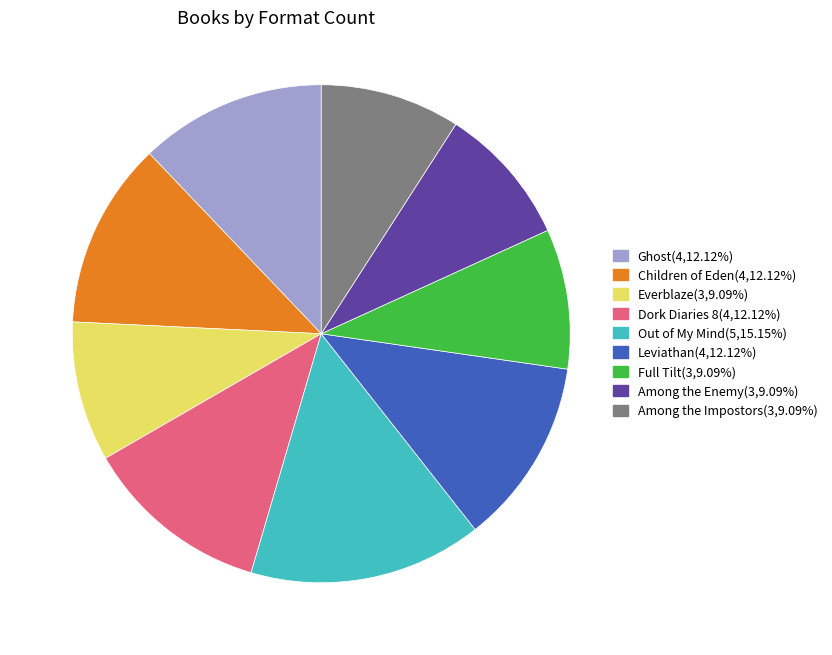

How many slices are in this pie chart?

9